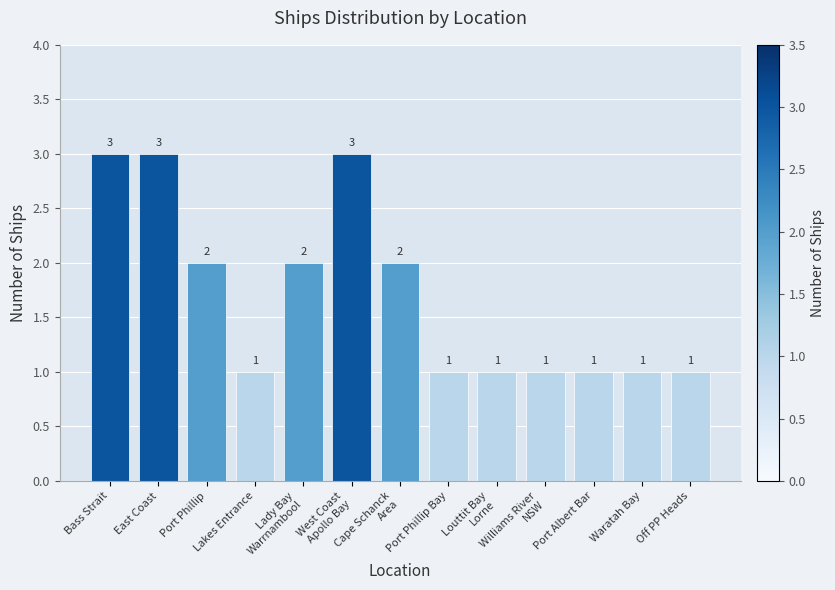

What is the average value?

2